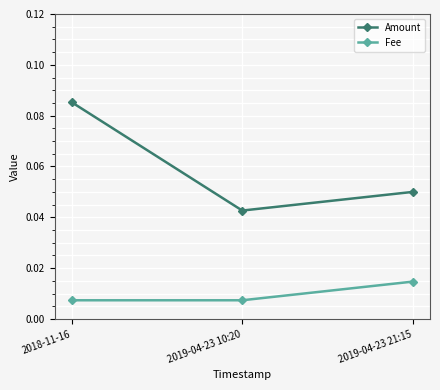

Which series has the largest total across all categories?

Amount